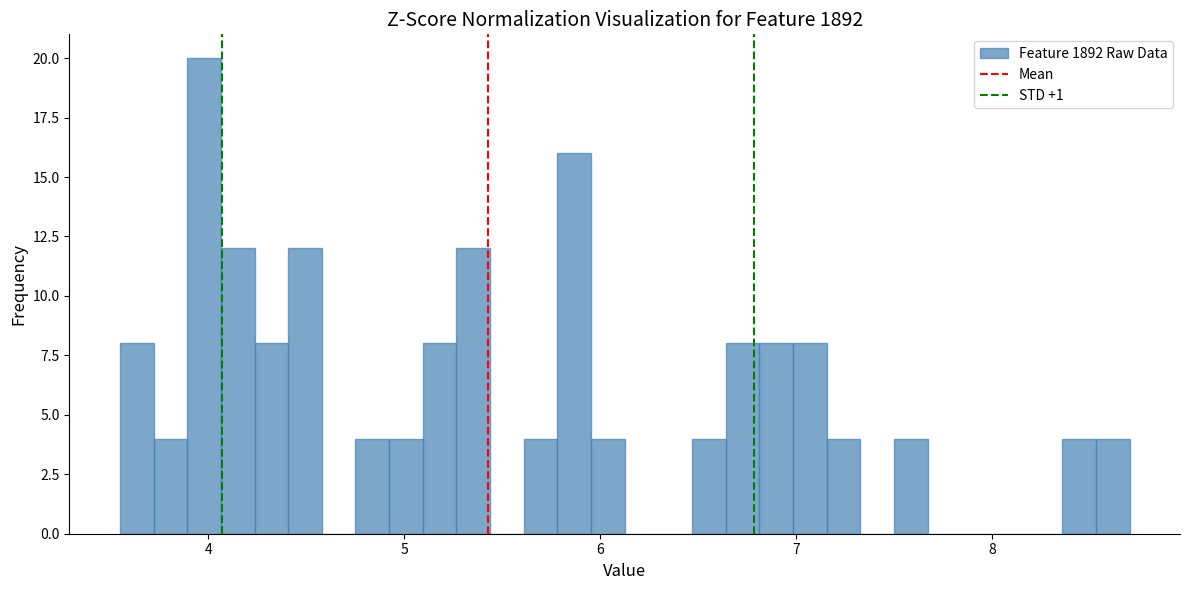

Around what value on the x-axis is the tallest bar? Give the approximate position of its centre, as read against the axis.

4.0